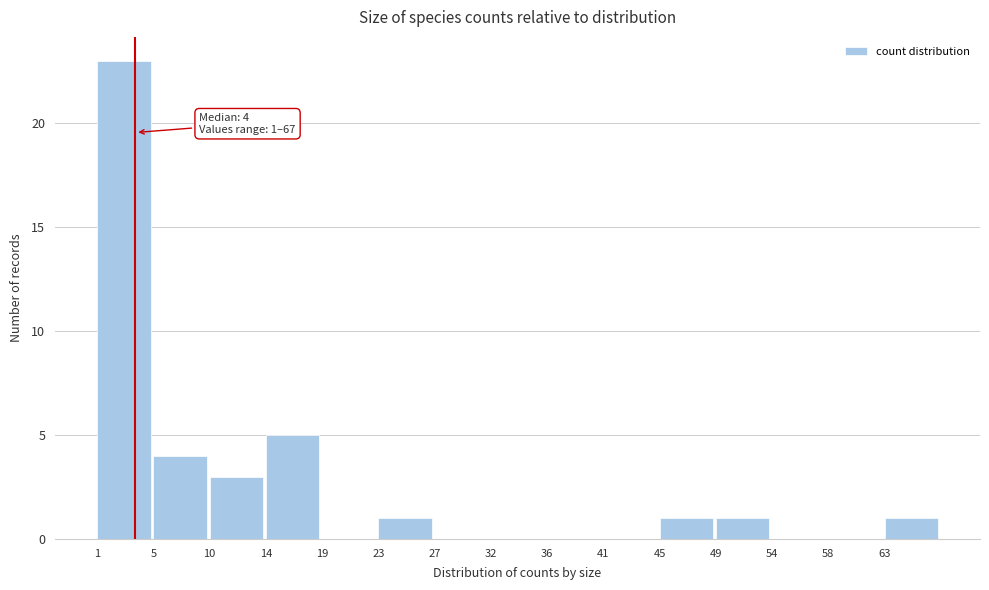

Which range on the x-axis has the tallest bar?

1.0 to 5.4